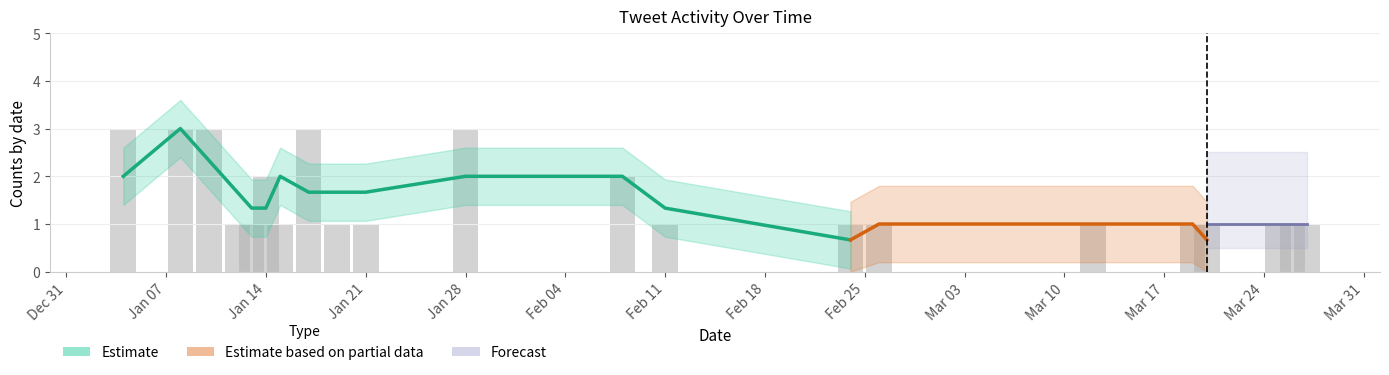

What is the label of the 11th bar from the left?

2020-01-28